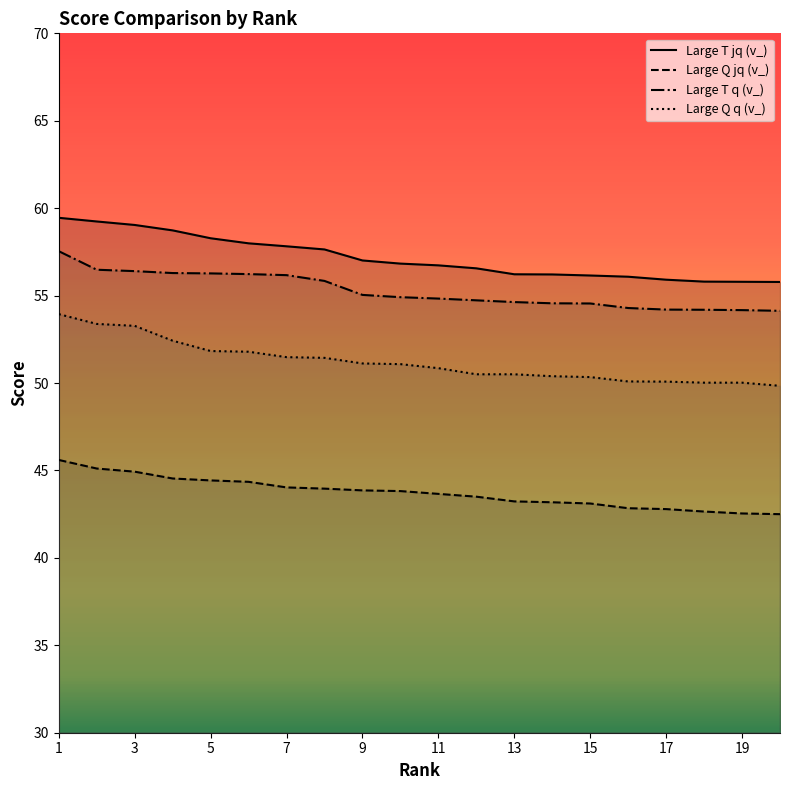

How many lines are shown in the chart?

4